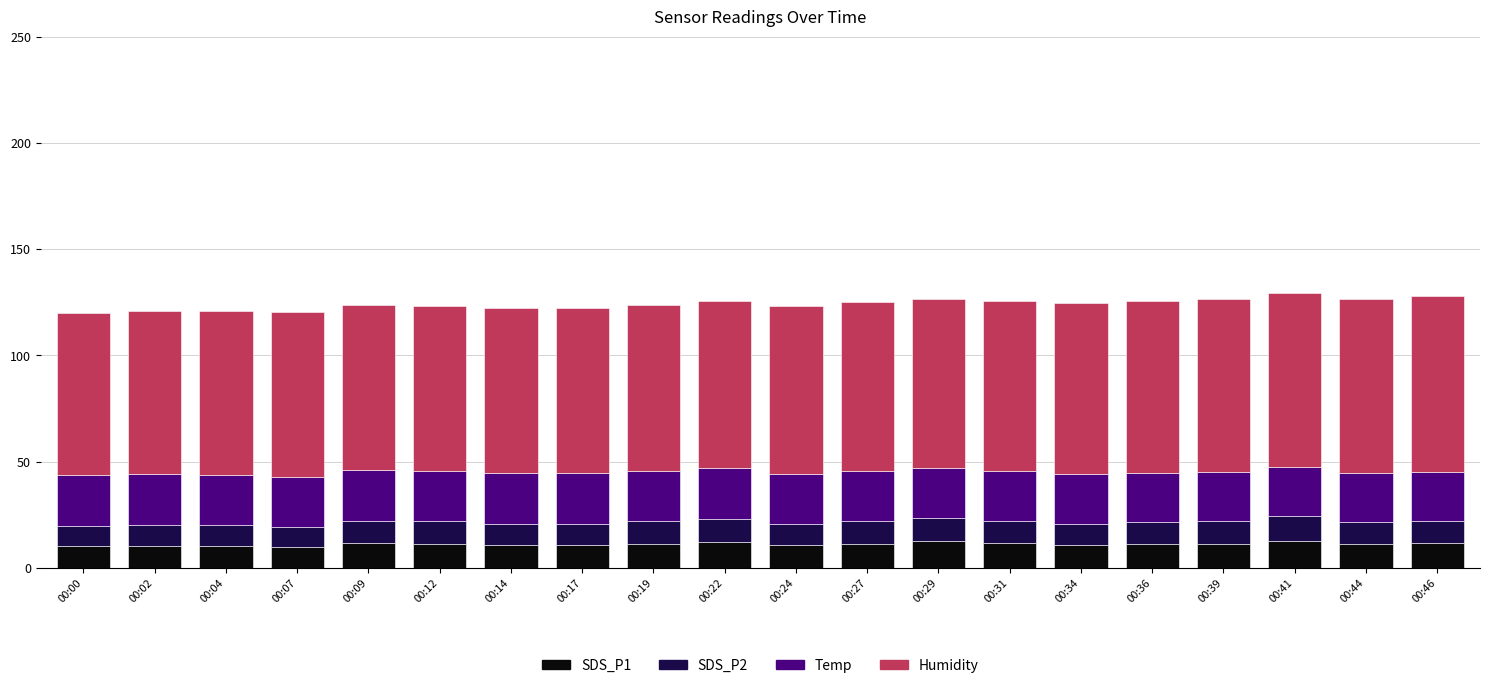

What is the minimum value for SDS_P1?

10.0